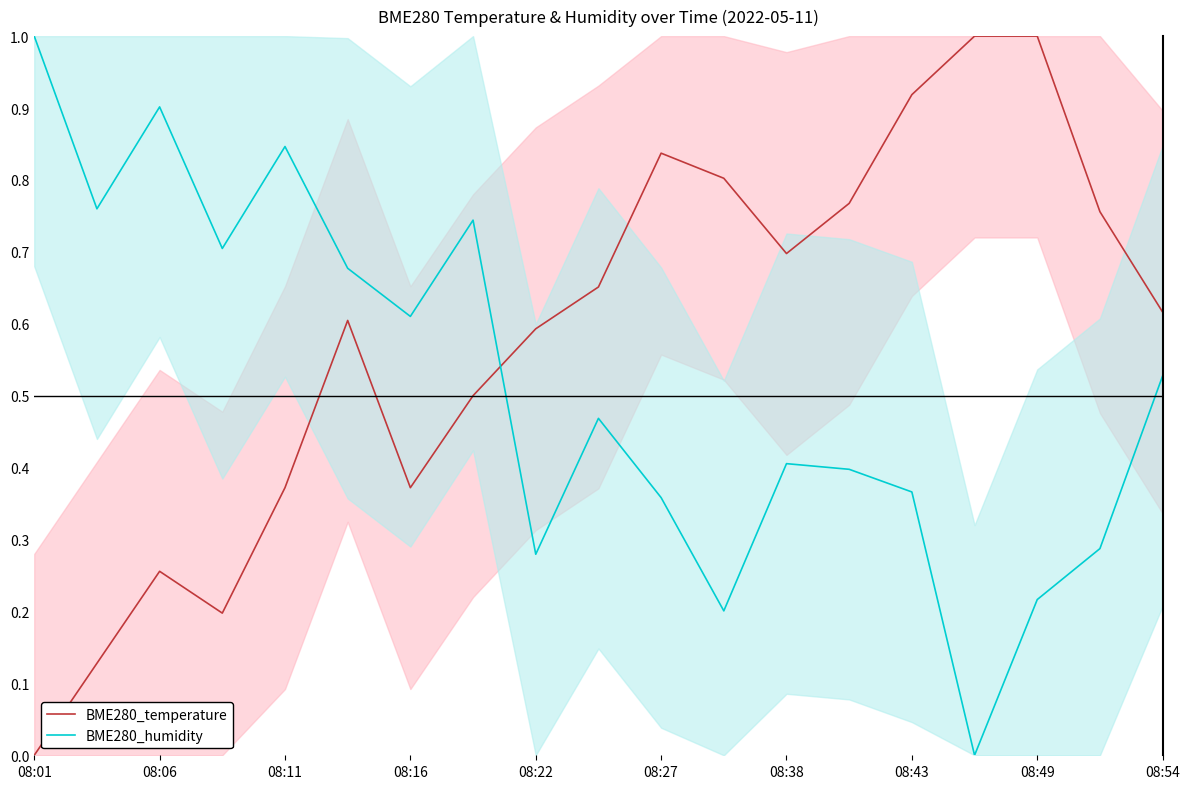

List the series in order of their overall mean, lowest first.

BME280_humidity, BME280_temperature